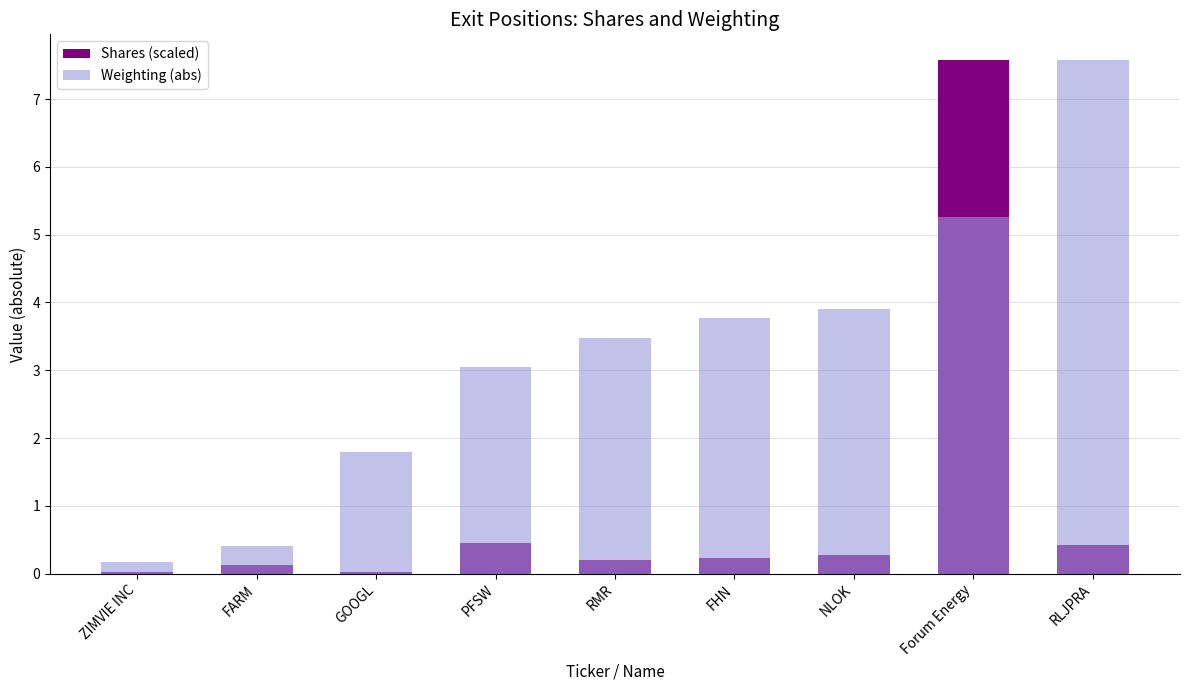

What is the sum of all Shares (scaled) values?

9.3